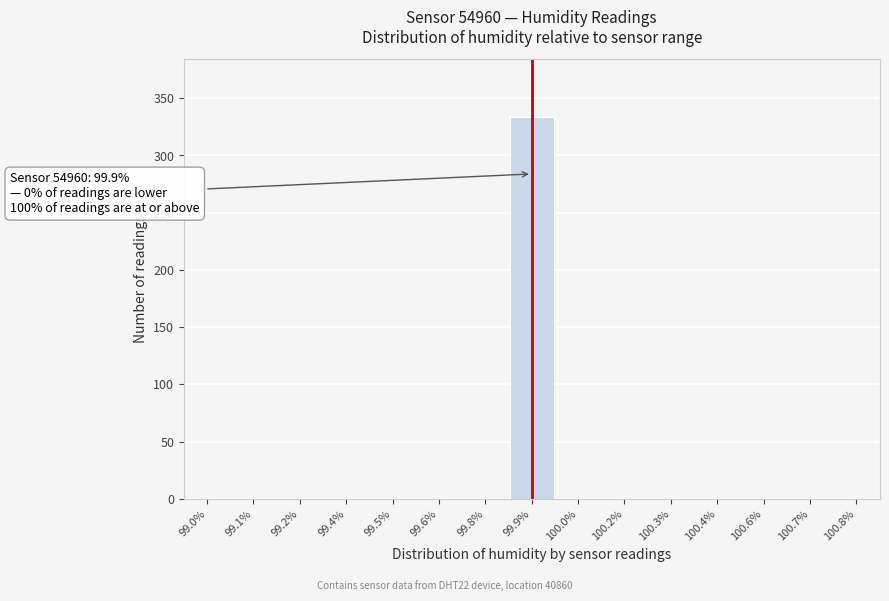

Reading left to right, what are all the values shown in this chart?

99.0%=0	99.1%=0	99.2%=0	99.4%=0	99.5%=0	99.6%=0	99.8%=0	99.9%=334	100.0%=0	100.2%=0	100.3%=0	100.4%=0	100.6%=0	100.7%=0	100.8%=0